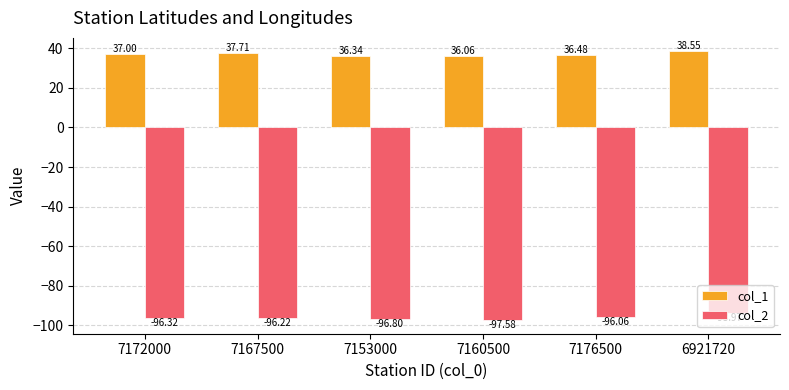

What is the label of the 2nd bar from the left?

7167500